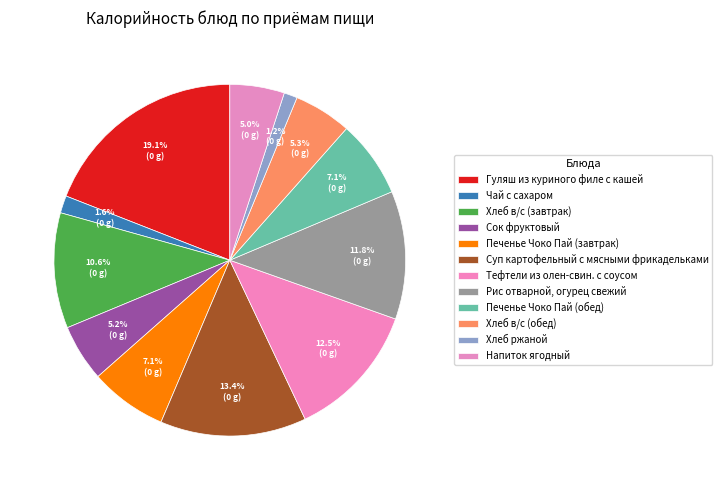

Count the number of slices in the pie.

12